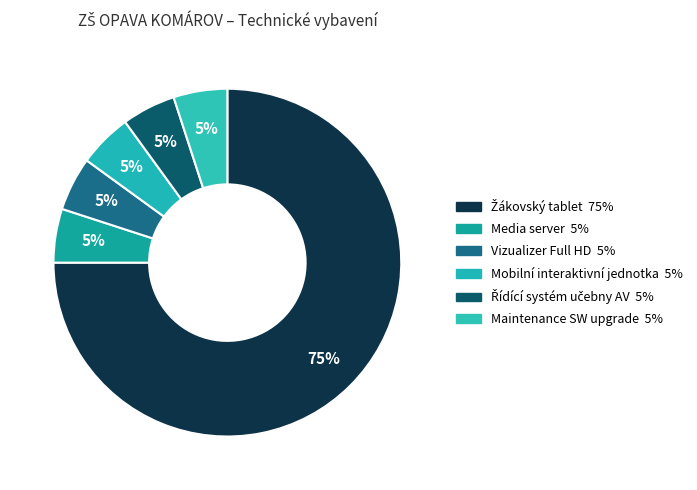

Which slice represents more than half of the pie?

Žákovský tablet